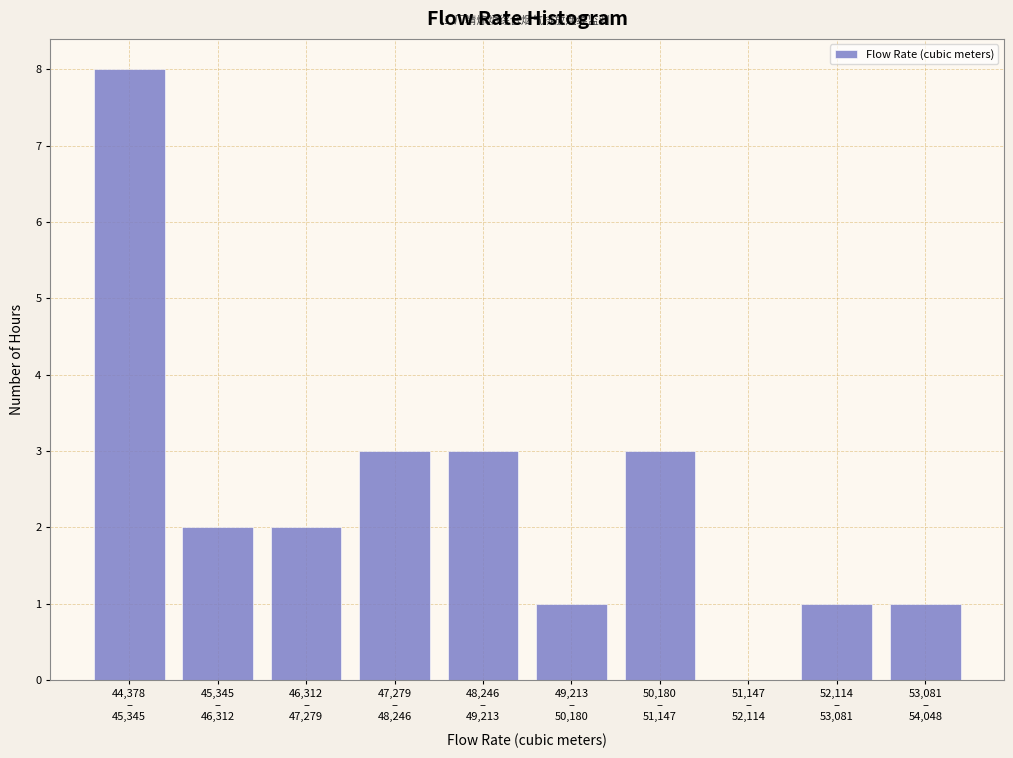

What is the sum of all values?

24